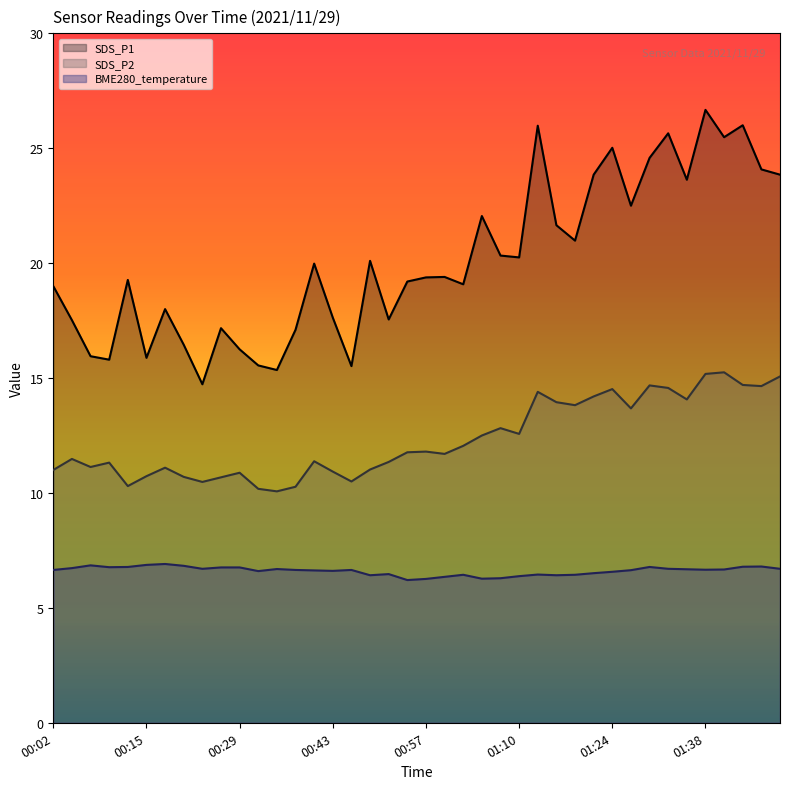

What are all the series names shown in the legend?

SDS_P1, SDS_P2, BME280_temperature